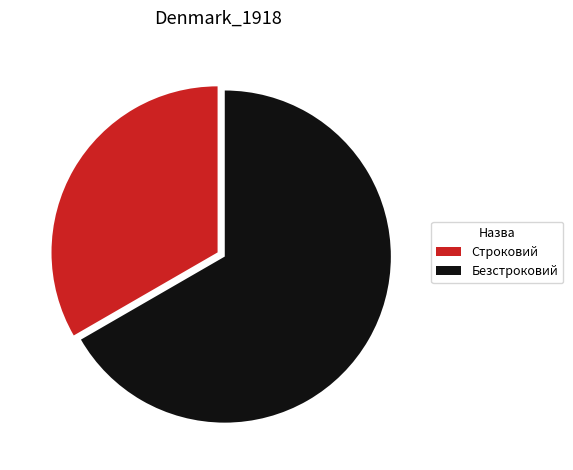

How many segments does this pie chart have?

2